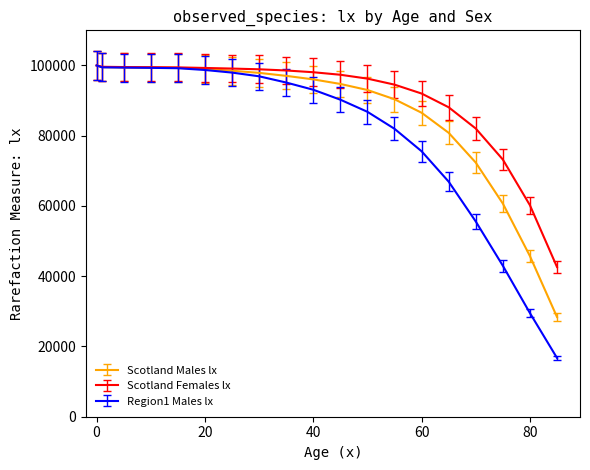

List the series in order of their overall mean, lowest first.

Region1 Males lx, Scotland Males lx, Scotland Females lx